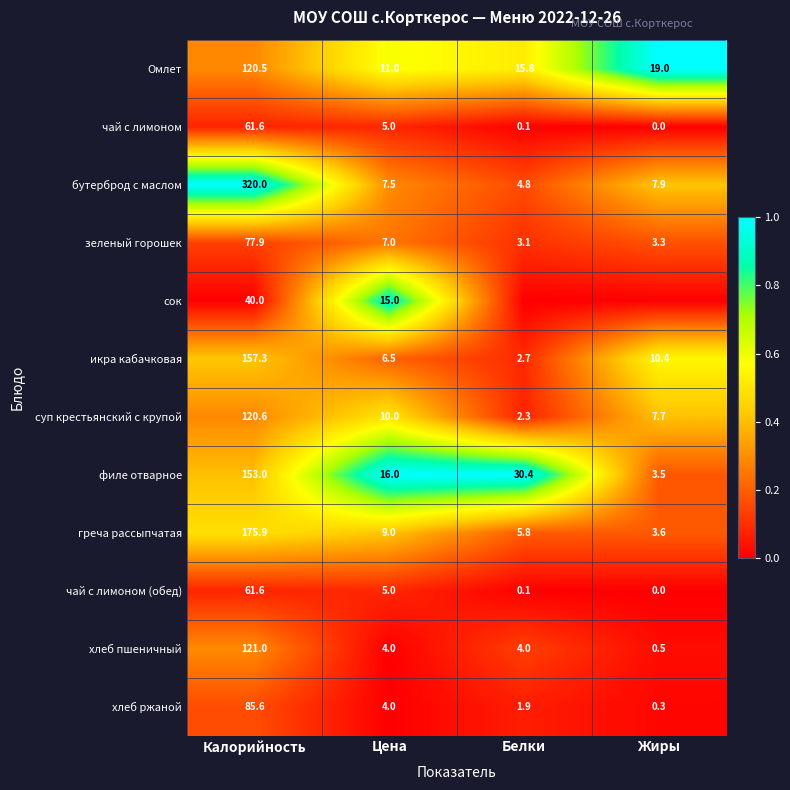

How many distinct data groups are displayed?

12